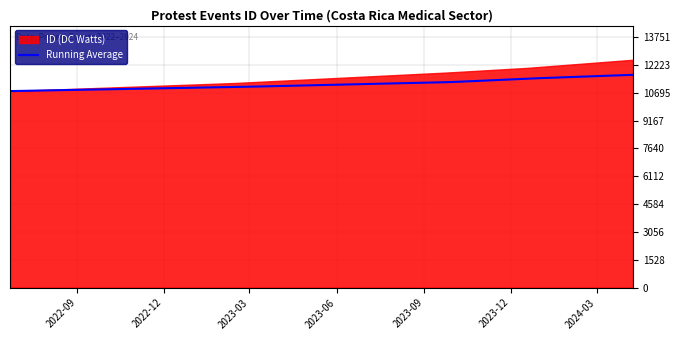

Reading left to right, what are all the values shown in this chart?

2022-06-22=10781	2023-02-13=11224	2023-09-27=11805	2023-12-19=12056	2024-04-08=12501